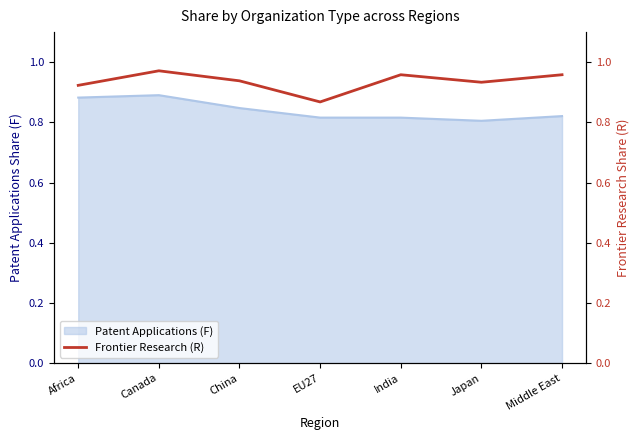

Read the value at Japan.

0.9